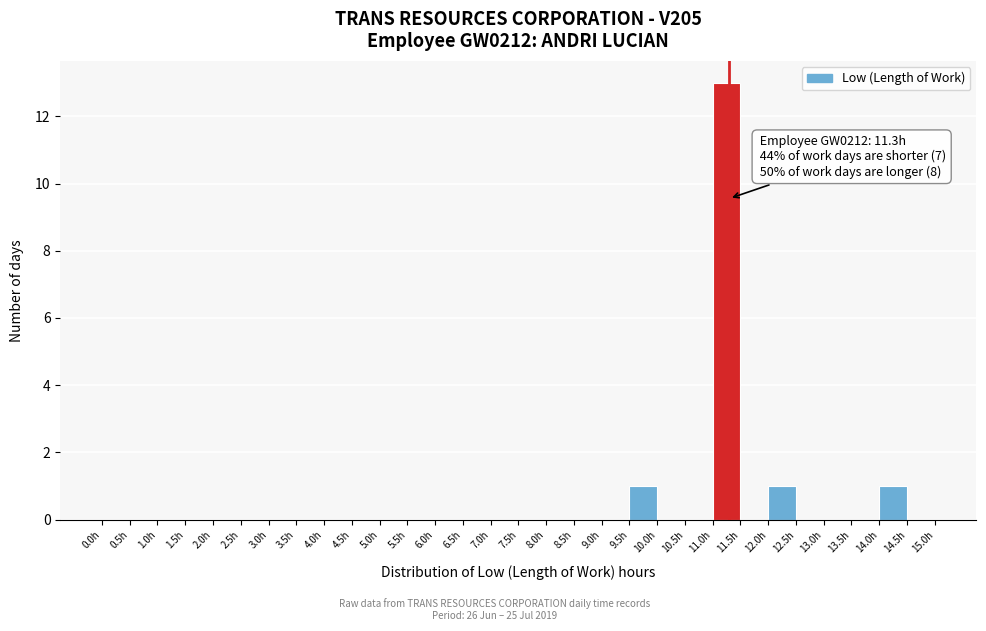

Which range on the x-axis has the tallest bar?

11.0 to 11.5